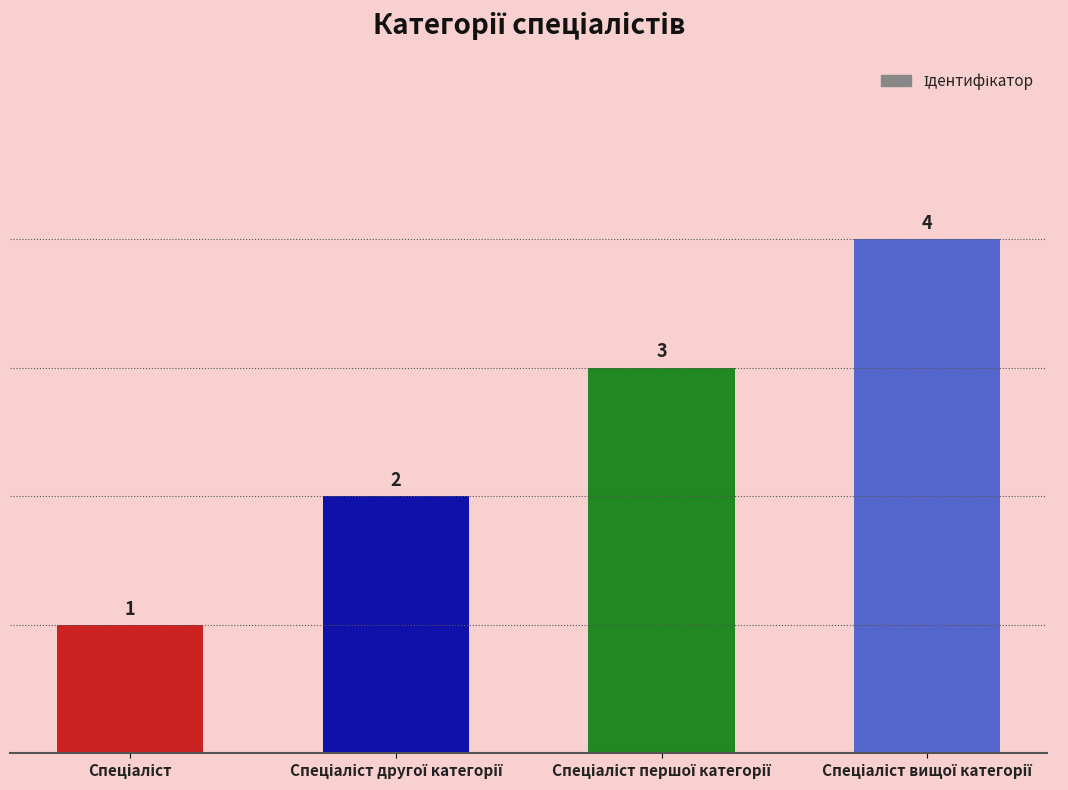

How many data points does each series have?

4